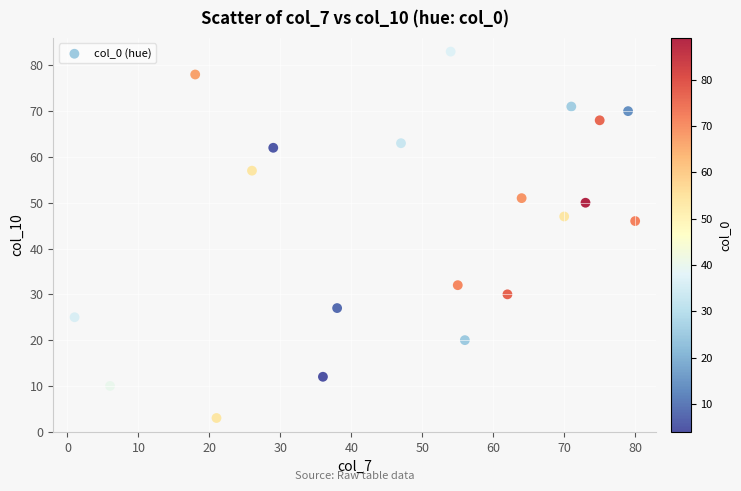

What Y value in the scatter plot is closest to 43?

46